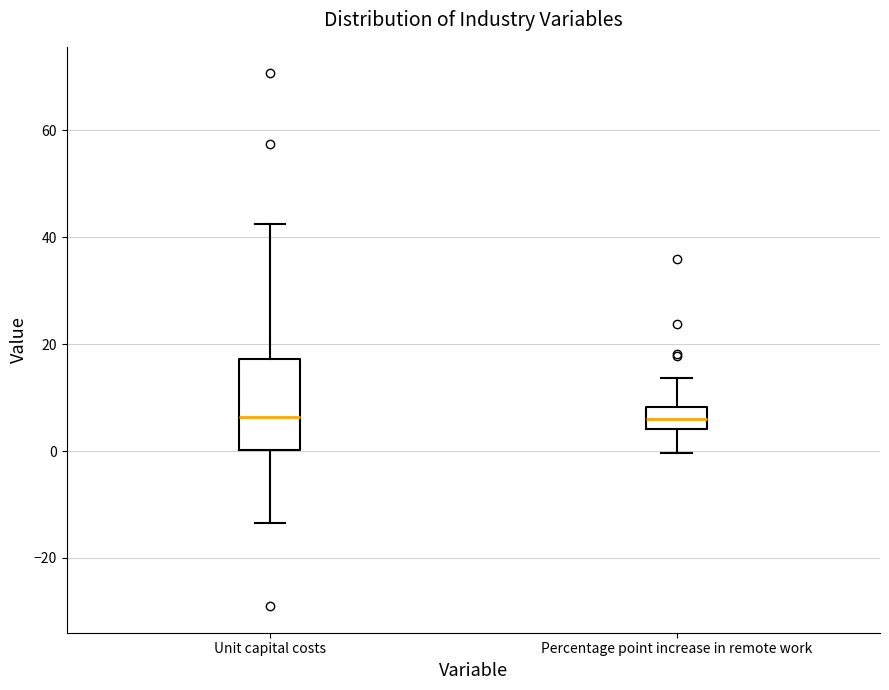

Reading left to right, read every box against the y-axis: the position of its median line, the range the box covers, and the ends of its whiskers. The values are not printed on the chart, so give them approximately, as read against the axis.

Unit capital costs: median 6, box 0 to 18, whiskers -14 to 42
Percentage point increase in remote work: median 6, box 4 to 8, whiskers 0 to 14